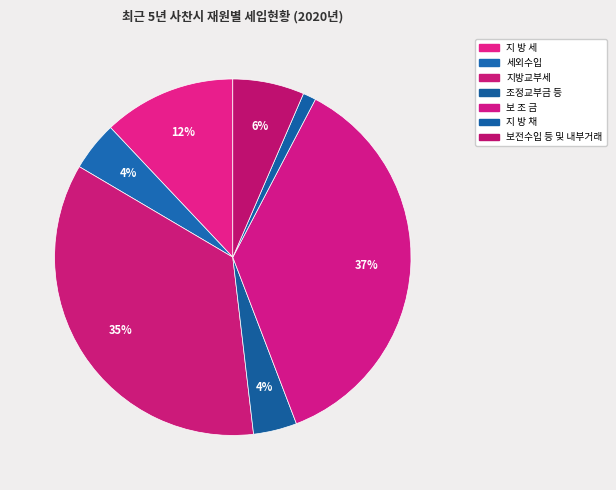

Between 지 방 채 and 세외수입, which is larger?

세외수입